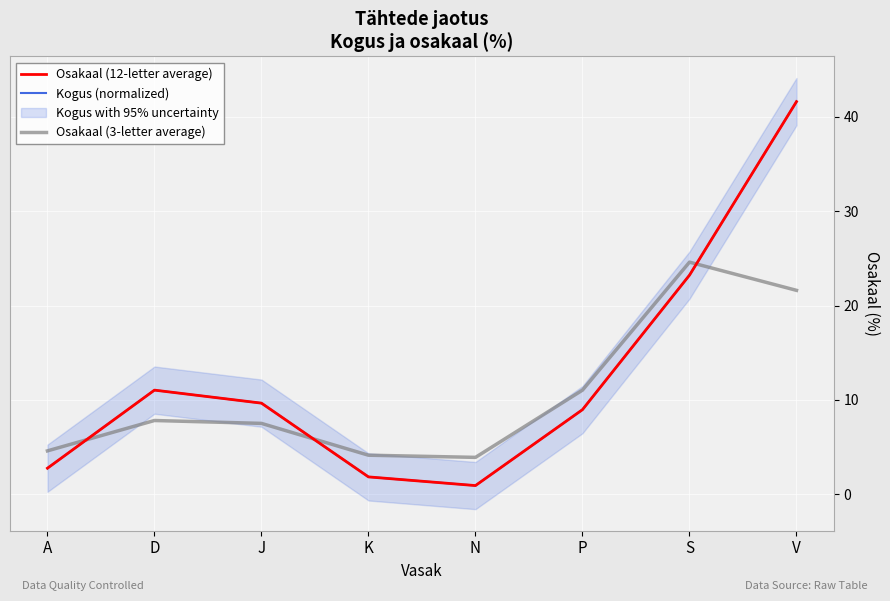

What is the value of the Osakaal (12-letter average) point at the 8th from the left?

41.6